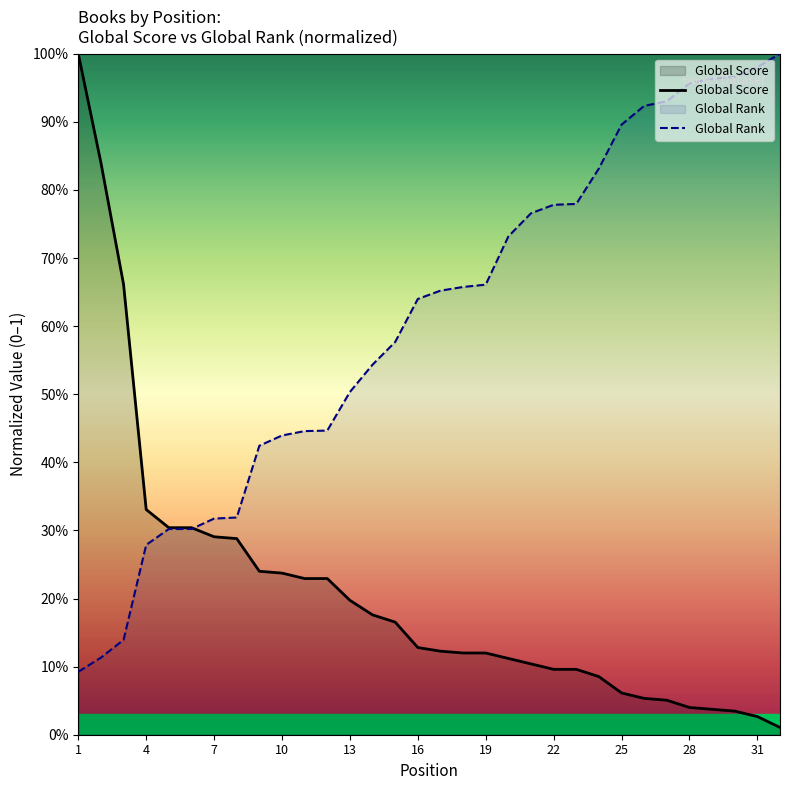

What is the maximum value shown in the chart?

1.0